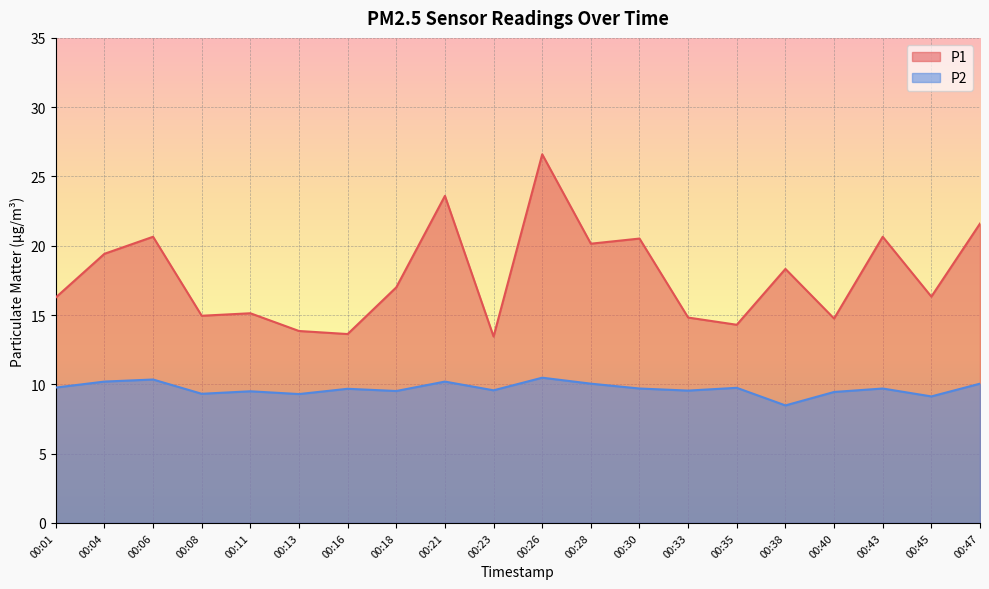

At which label is P1 closest to 20?

00:28